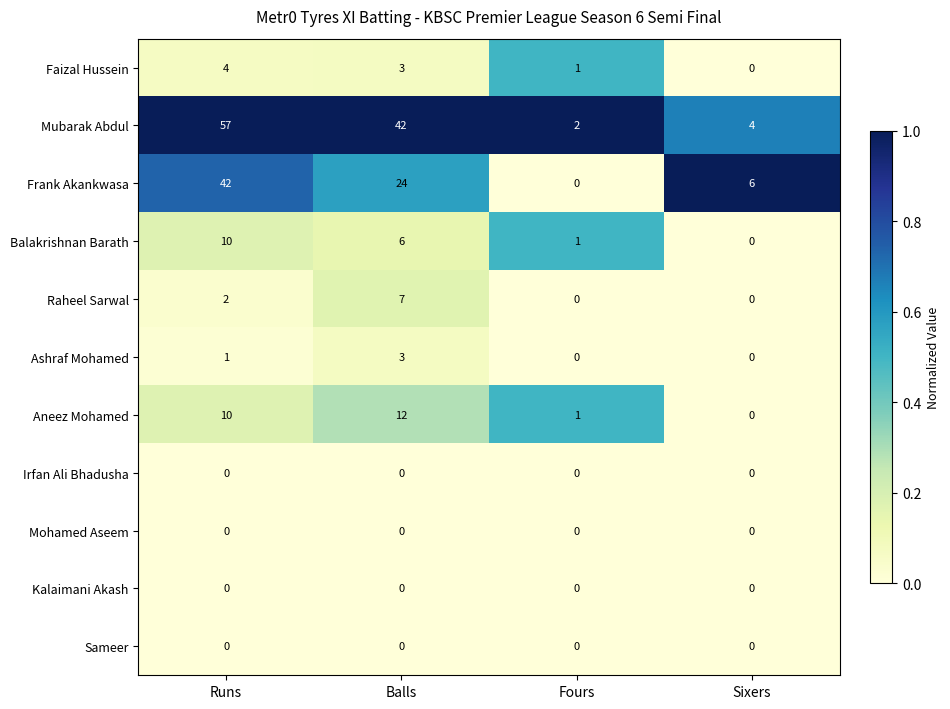

Where does the Mubarak Abdul series first go above 42?

Runs